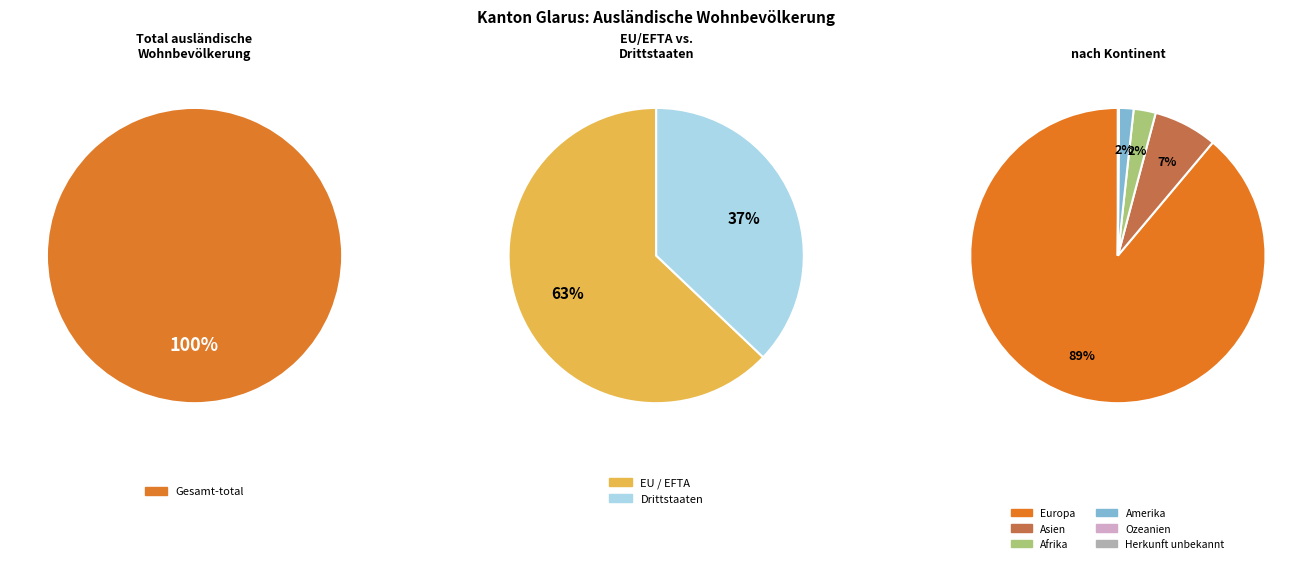

Is there any slice that represents more than half of the pie?

Yes